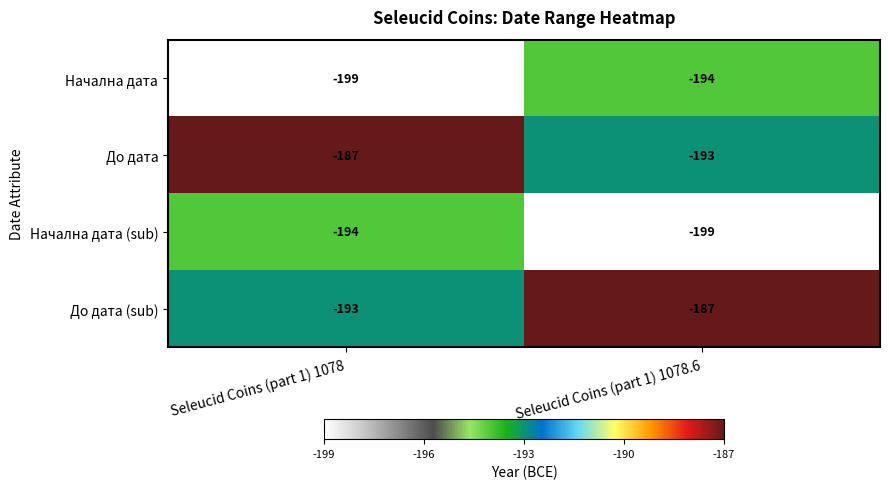

Is the value of Начална дата (sub) at Seleucid Coins (part 1) 1078.6 greater than the value of До дата (sub) at Seleucid Coins (part 1) 1078.6?

No